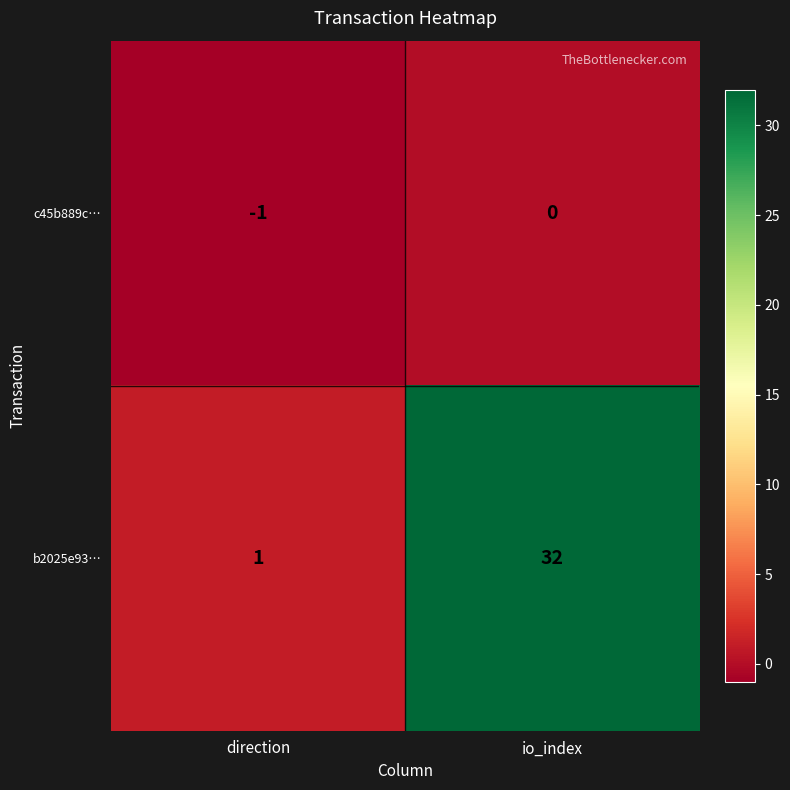

Reading right to left, what are all the values shown in this chart?

c45b889c…: 0	-1
b2025e93…: 32	1